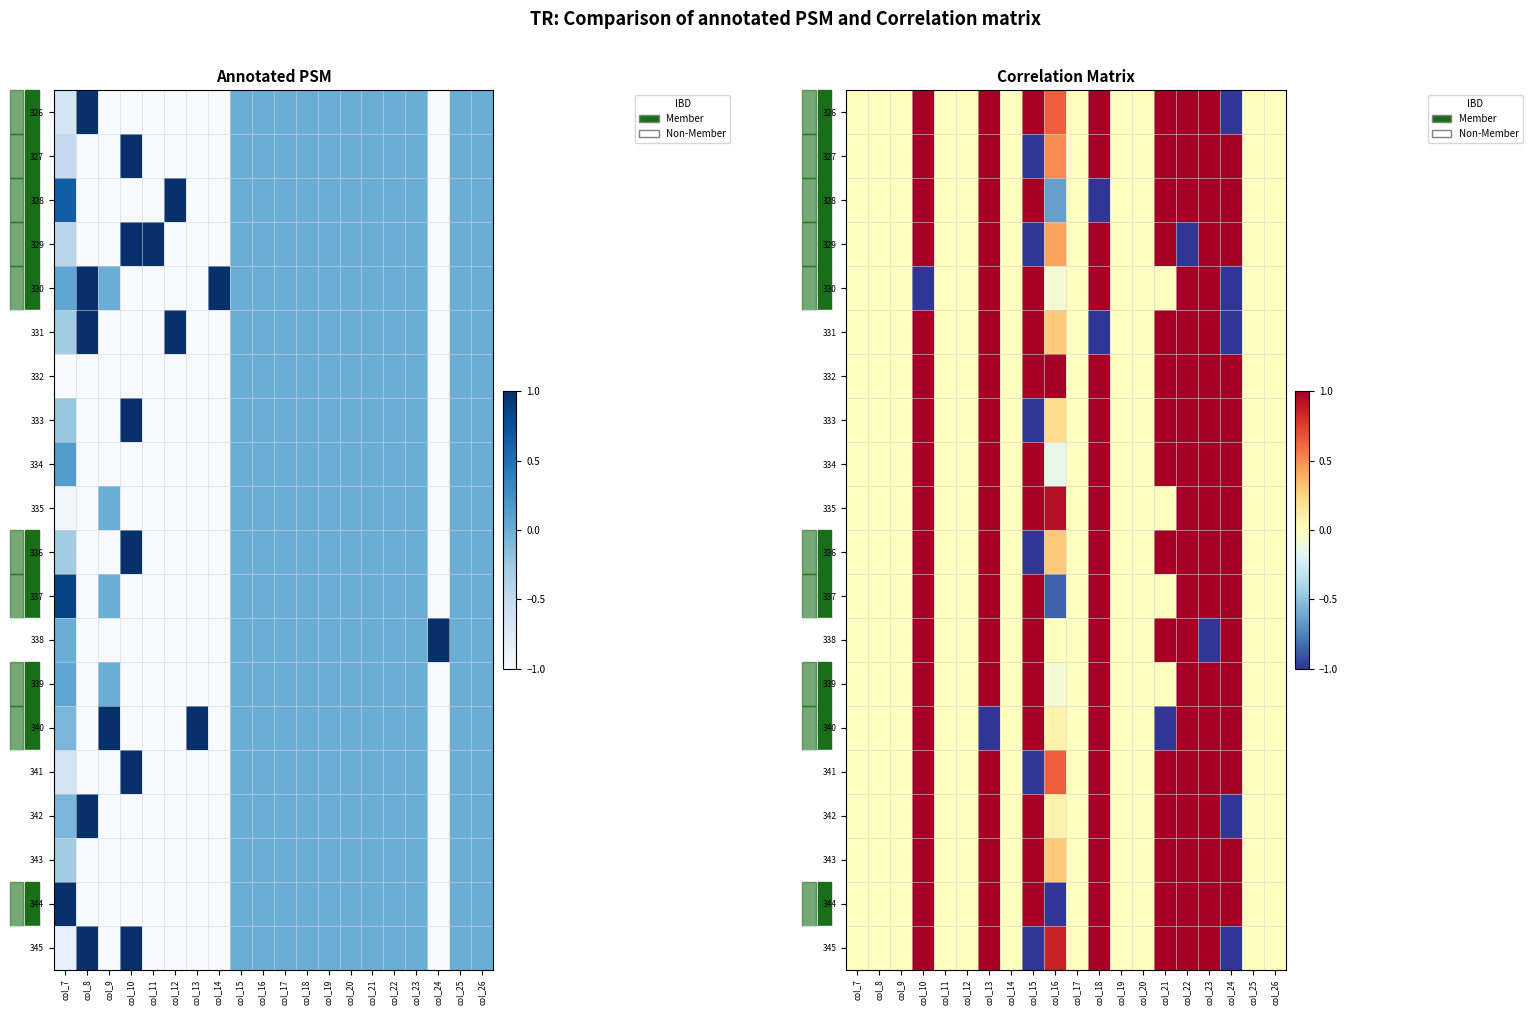

Which has a higher value, col_20 or col_24?

col_20